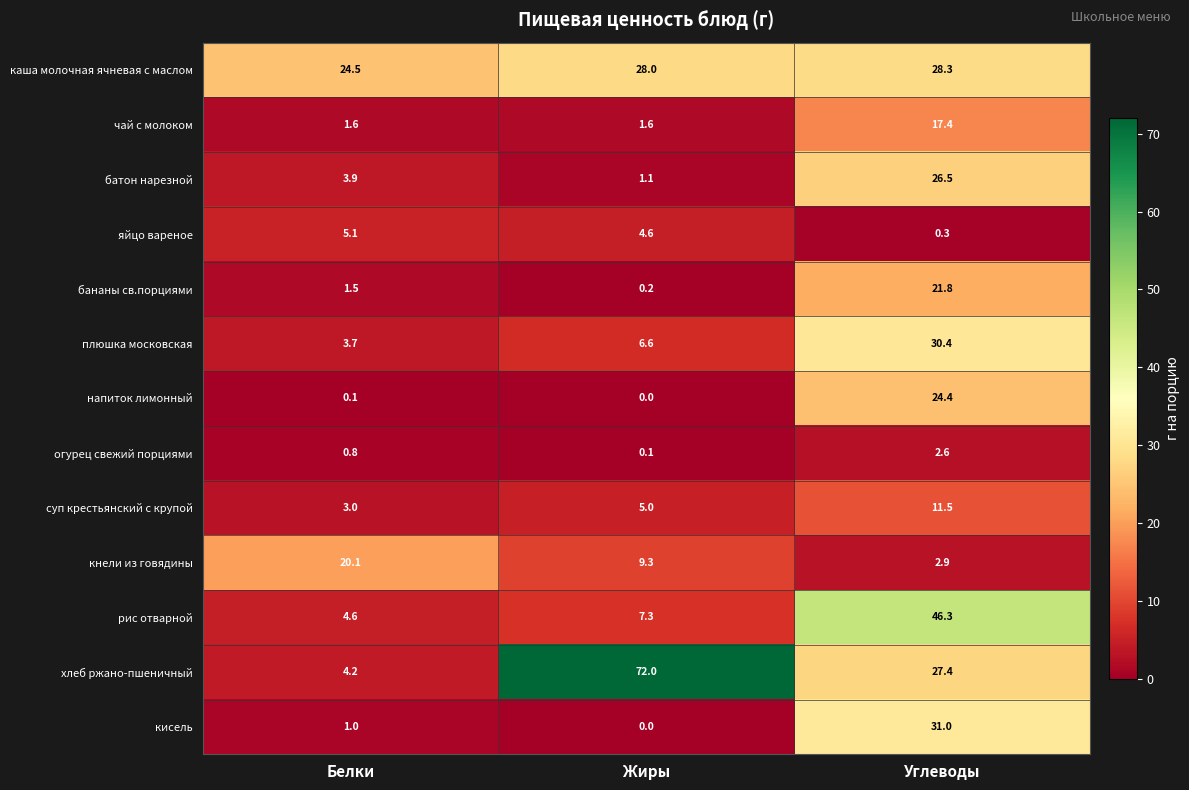

What is the maximum value shown in the chart?

72.0